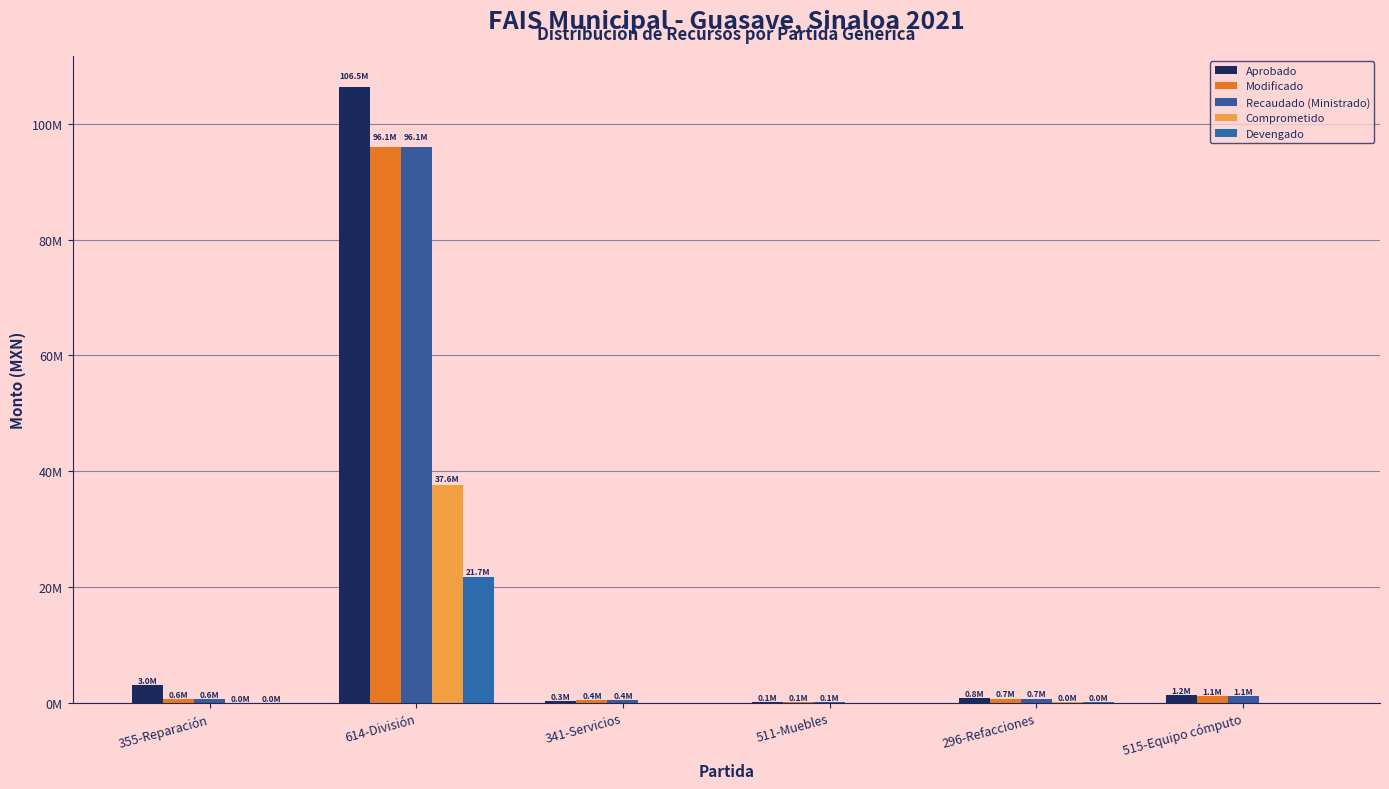

What position from the right is 296-Refacciones?

2